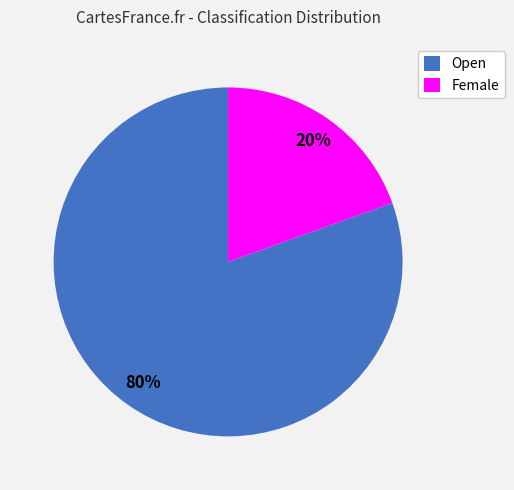

Do Open and Female together represent more than half of the pie?

Yes